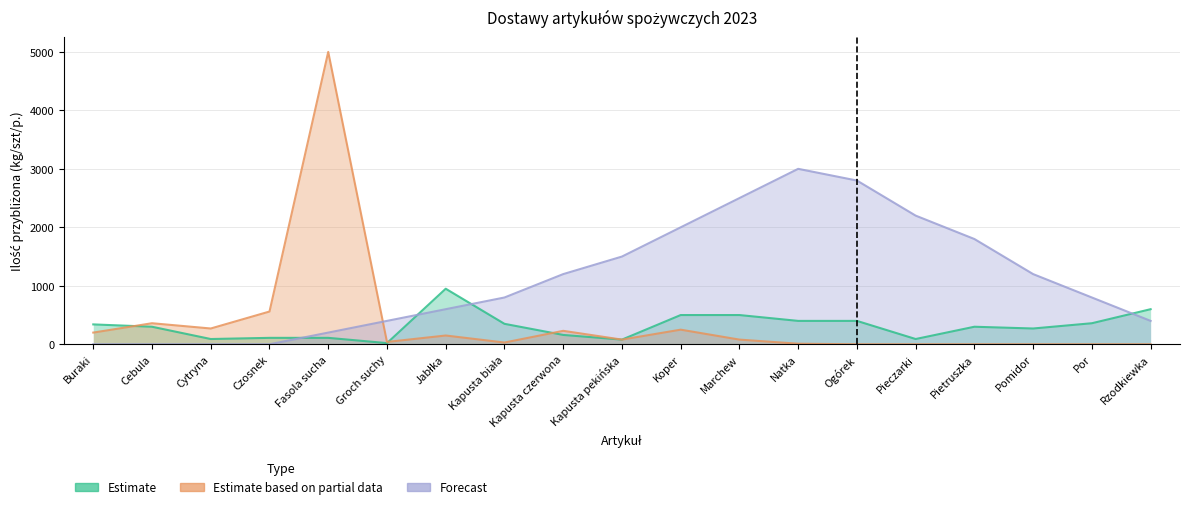

List the labels in order of Forecast value, largest first.

Natka, Ogórek, Marchew, Pieczarki, Koper, Pietruszka, Kapusta pekińska, Kapusta czerwona, Pomidor, Kapusta biała, Por, Jabłka, Groch suchy, Rzodkiewka, Fasola sucha, Buraki, Cebula, Cytryna, Czosnek